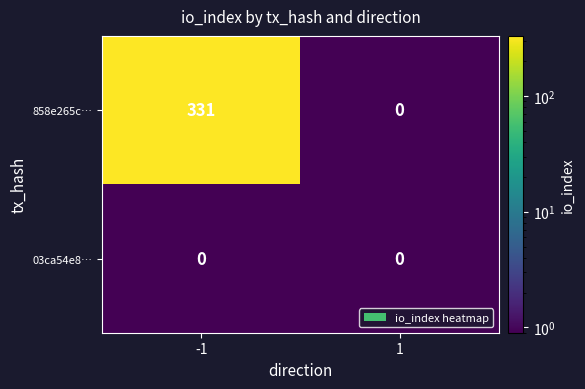

Count the number of data series in this chart.

2